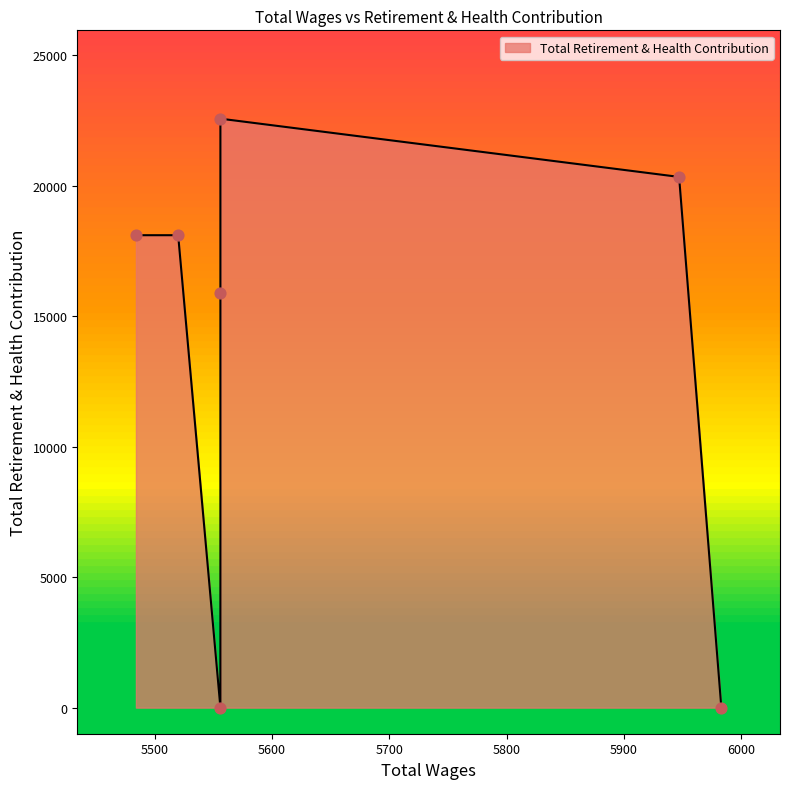

Between 5983.0 and 5947.0, which is larger?

5947.0